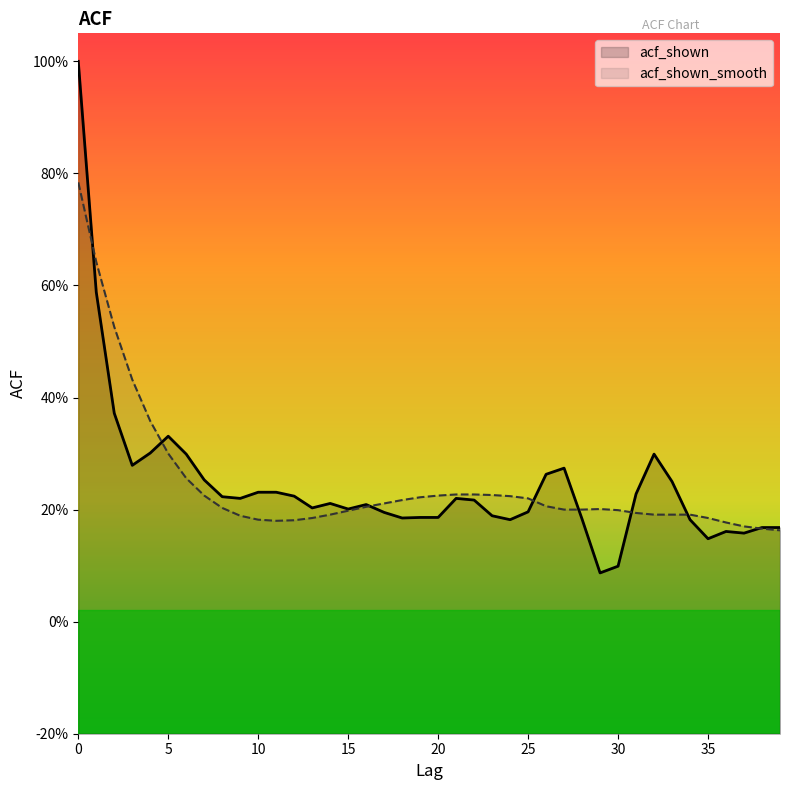

What is the difference between the second highest and minimum values in the acf_shown series?

0.5